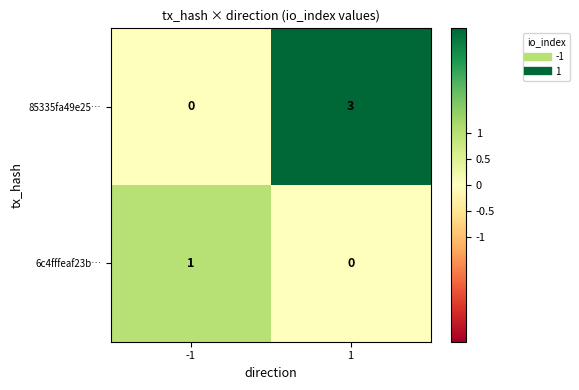

True or false: 85335fa49e25… has a value of 3 at 1.

True